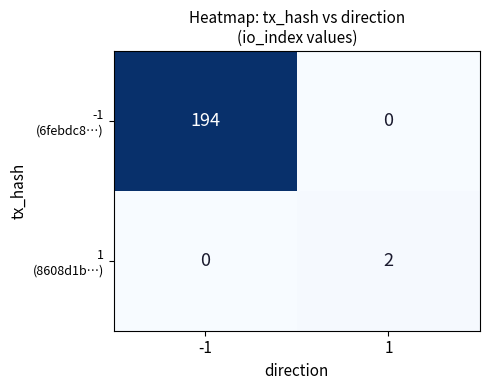

At which category is the sum across all series the highest?

-1